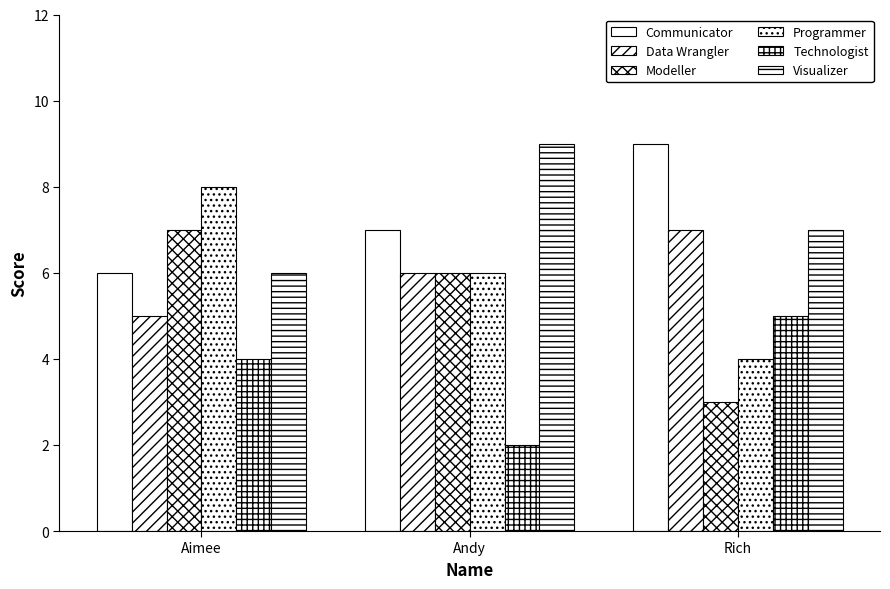

How many series are shown in this chart?

6